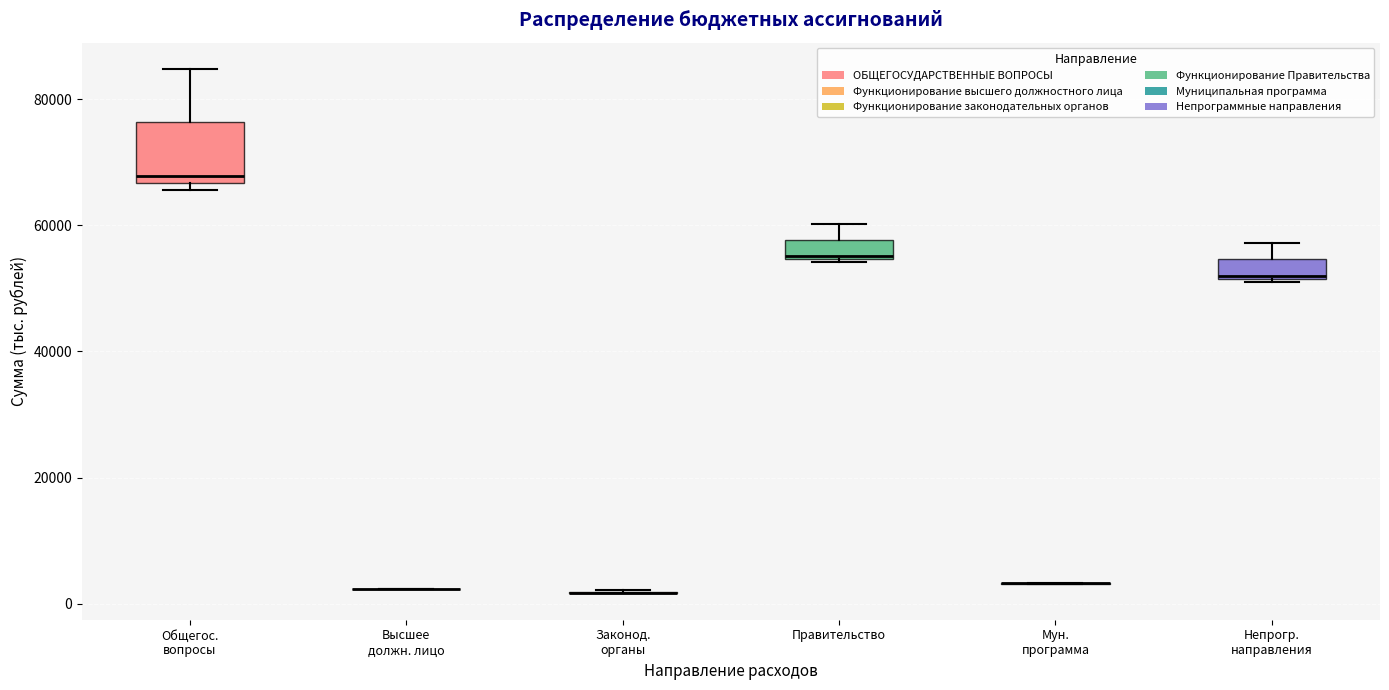

Reading left to right, read every box against the y-axis: the position of its median line, the range the box covers, and the ends of its whiskers. The values are not printed on the chart, so give them approximately, as read against the axis.

Общегос. вопросы: median 68000, box 66000 to 76000, whiskers 66000 (just below the box's lower edge) to 84000
Высшее должн. лицо: box collapsed to a line at 2000, whiskers 2000 to 2000
Законод. органы: box collapsed to a line at 2000, whiskers 2000 to 2000
Правительство: median 56000, box 54000 to 58000, whiskers 54000 to 60000
Мун. программа: box collapsed to a line at 4000, whiskers 4000 to 4000
Непрогр. направления: median 52000, box 52000 to 54000, whiskers 52000 to 58000